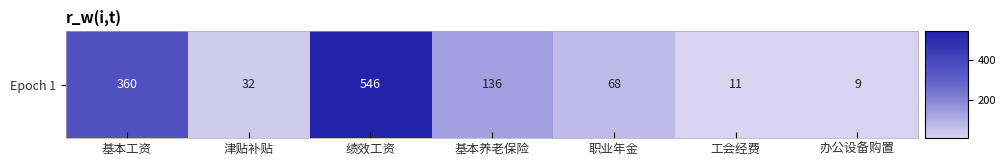

Is it true that the value at 工会经费 is 10.8?

True